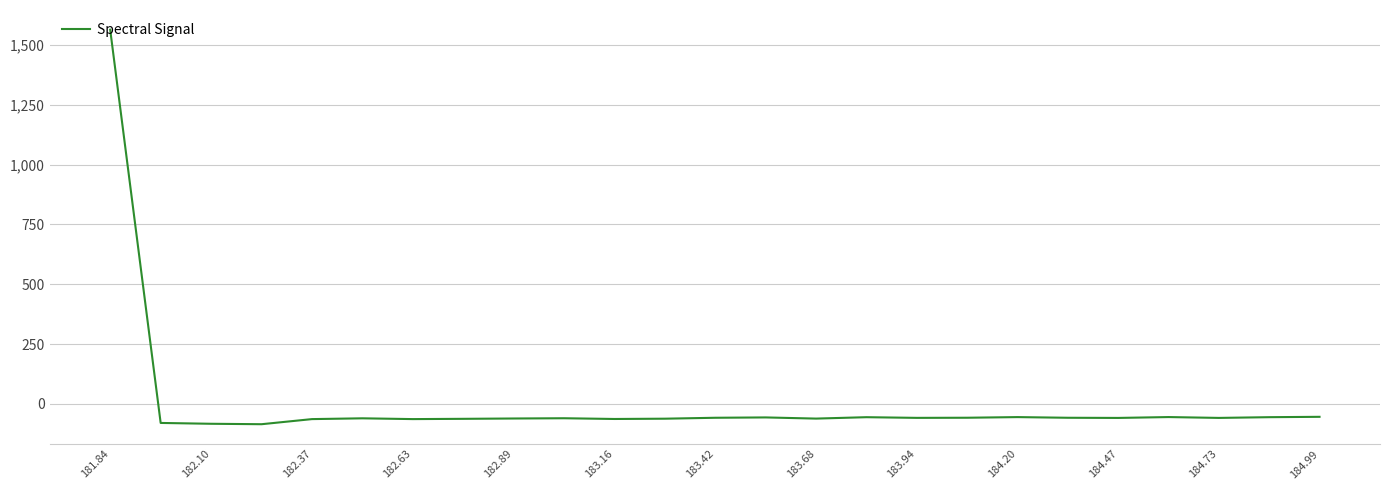

What is the minimum value shown in the chart?

-84.7